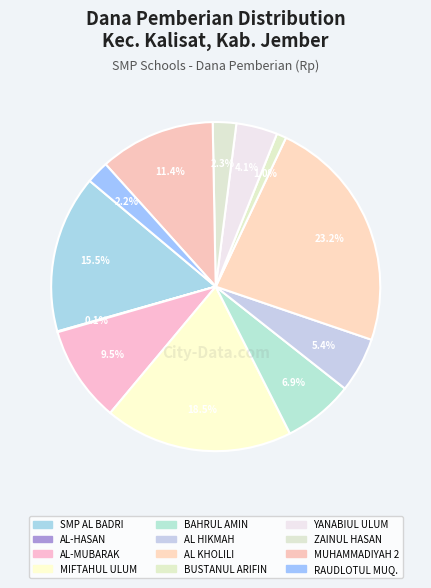

Which slice is the largest?

SMPS AL KHOLILI KALISAT